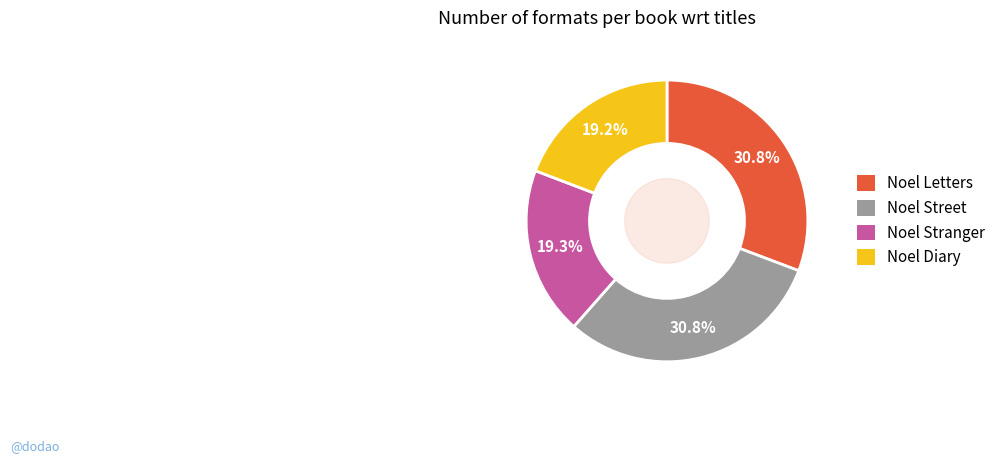

Approximately how many times larger is the value at Noel Diary compared to Noel Stranger?

1.0